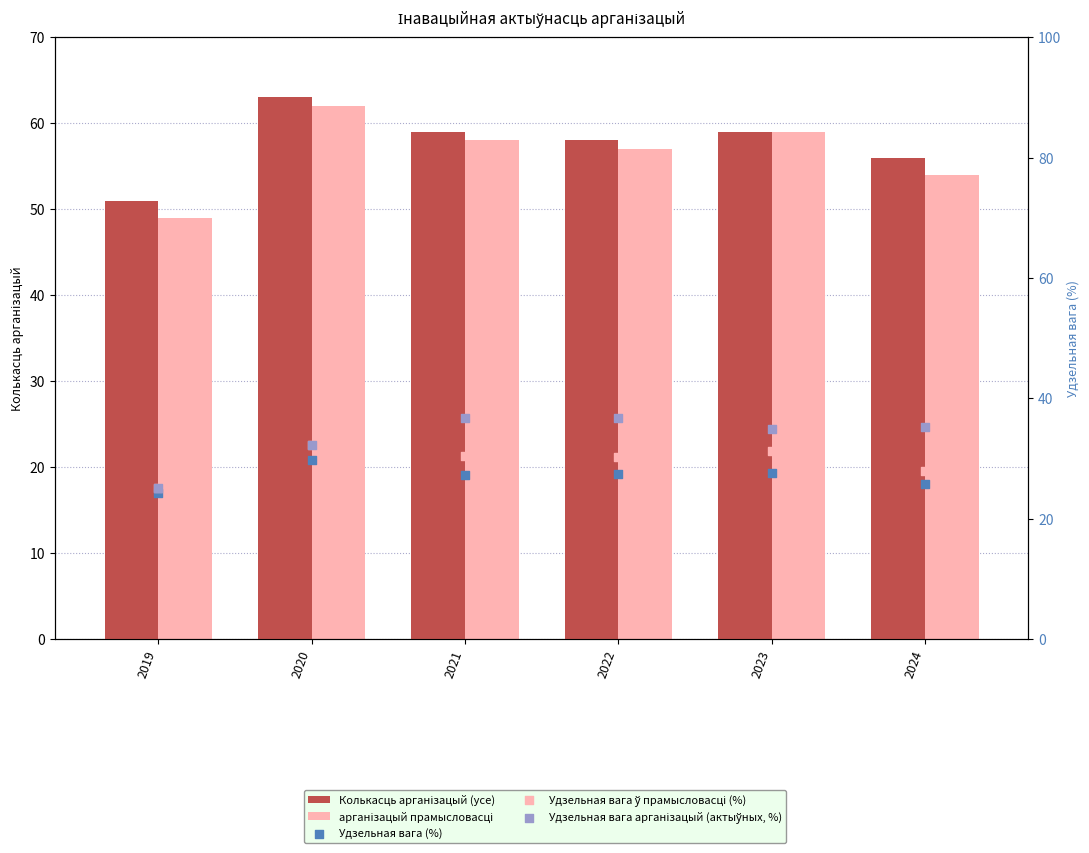

At how many categories does at least one series exceed 49?

6